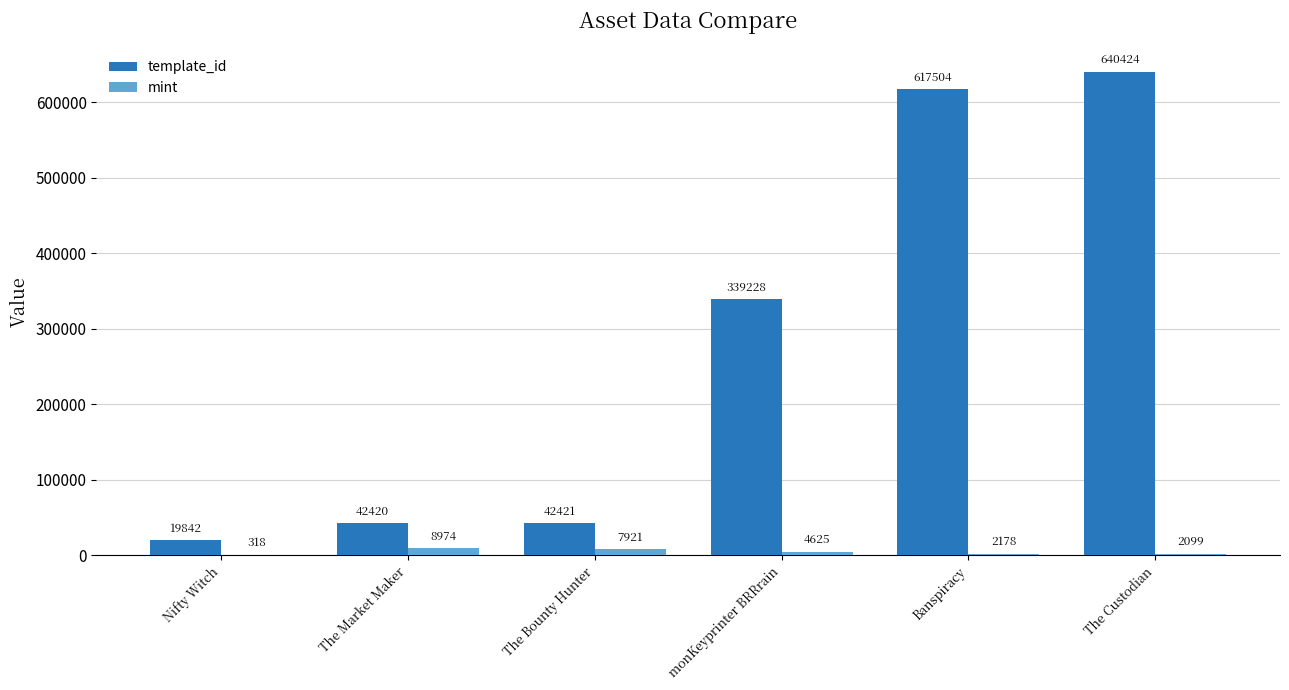

At which category does the chart reach its peak across all series?

The Custodian